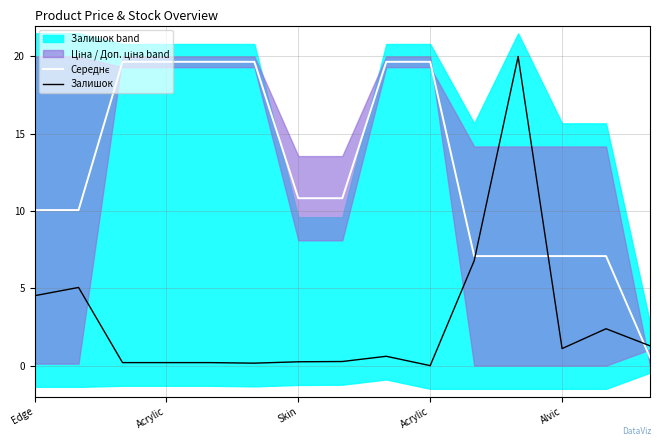

Which series changed the most between 7 and 13?

Середнє